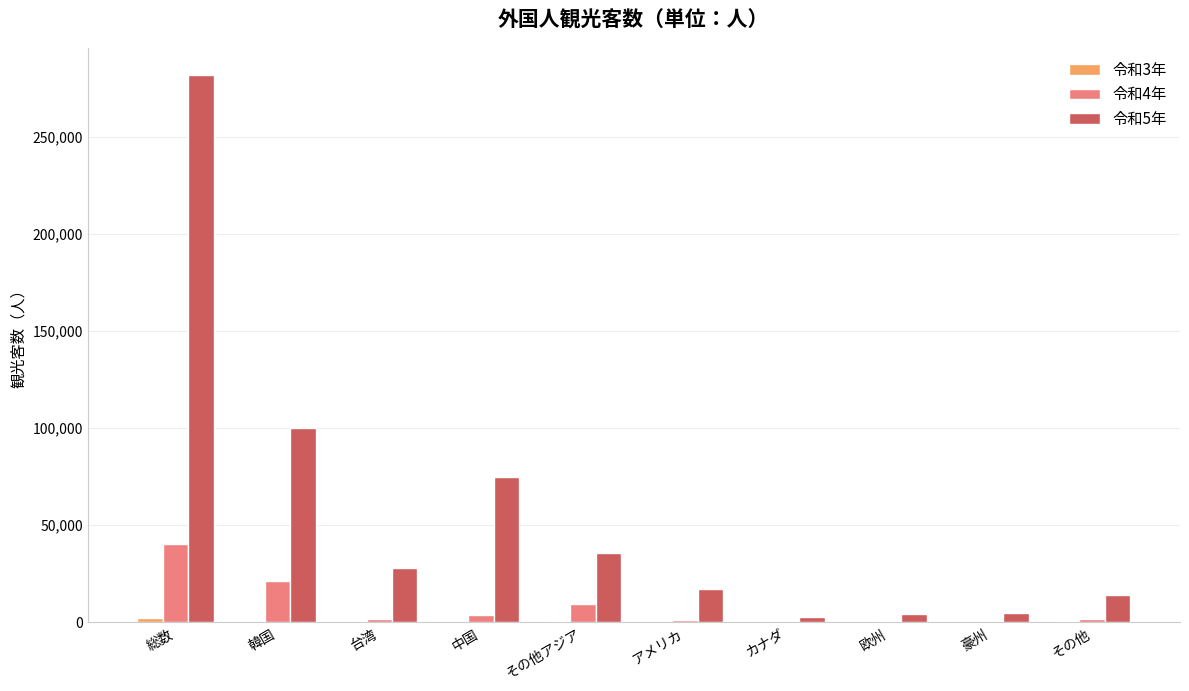

What is the total value across all series at 欧州?

5176